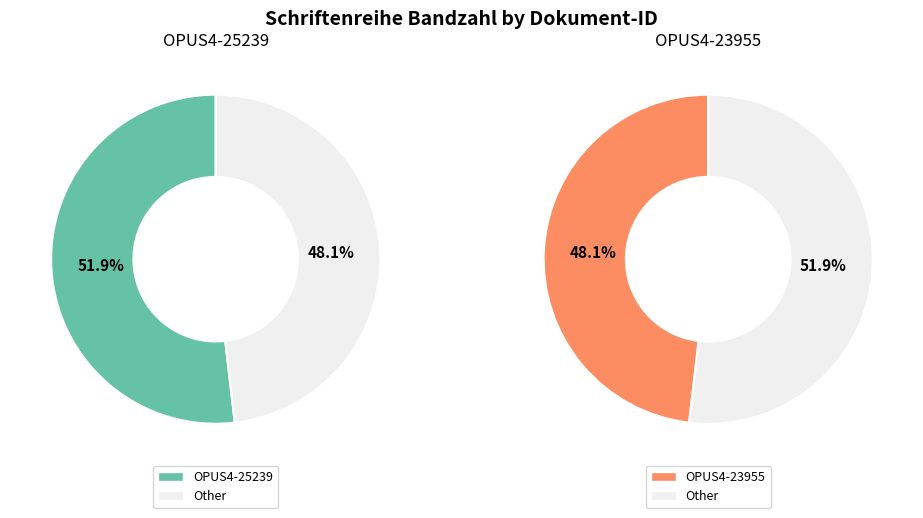

What percentage is the OPUS4-23955 slice, to the nearest percent?

48%